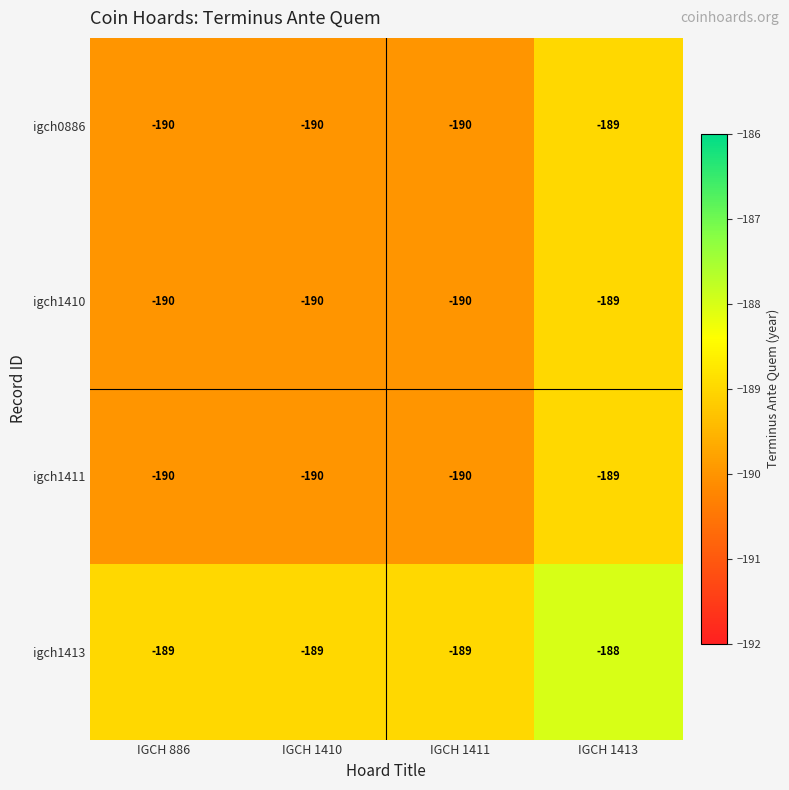

True or false: igch0886 has a value of -105 at IGCH 886.

False